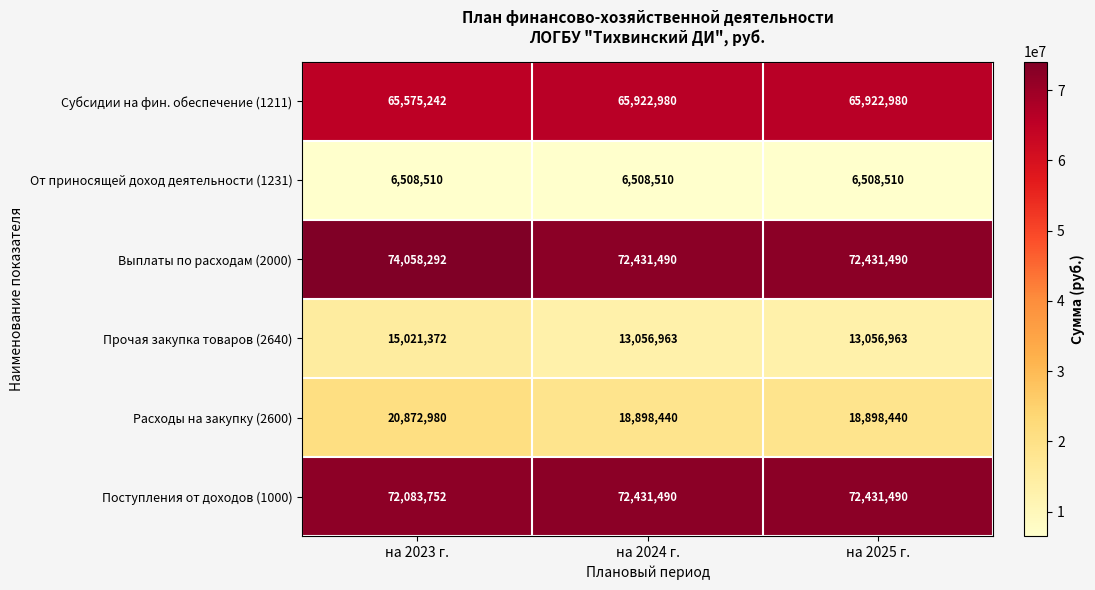

The value of Поступления от доходов (1000) at на 2025 г. is 72431490. True or false?

True